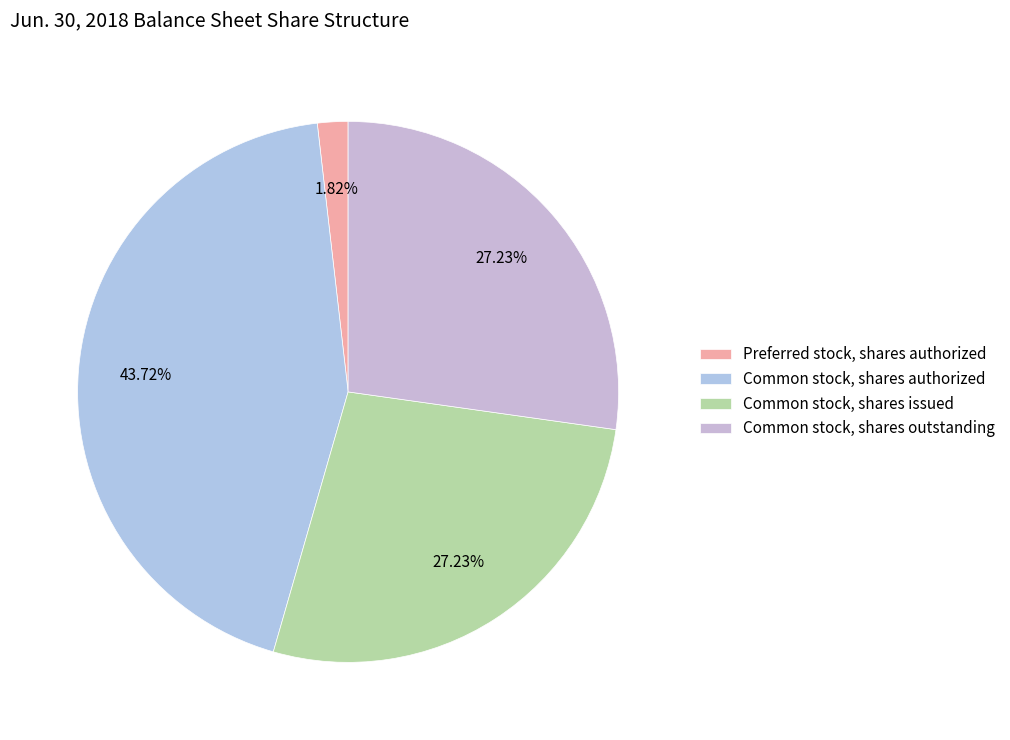

Is there any slice that represents more than half of the pie?

No